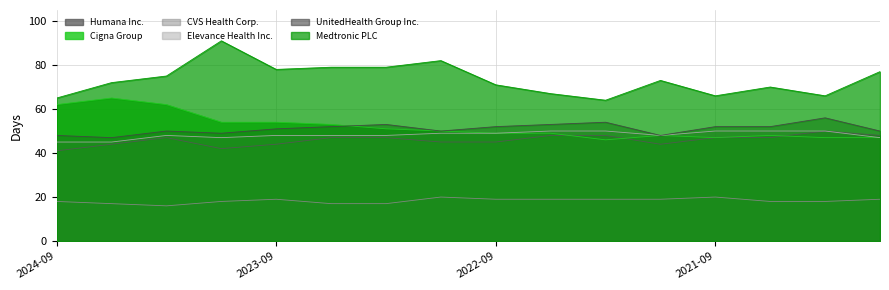

Which series has the largest total across all categories?

Medtronic PLC